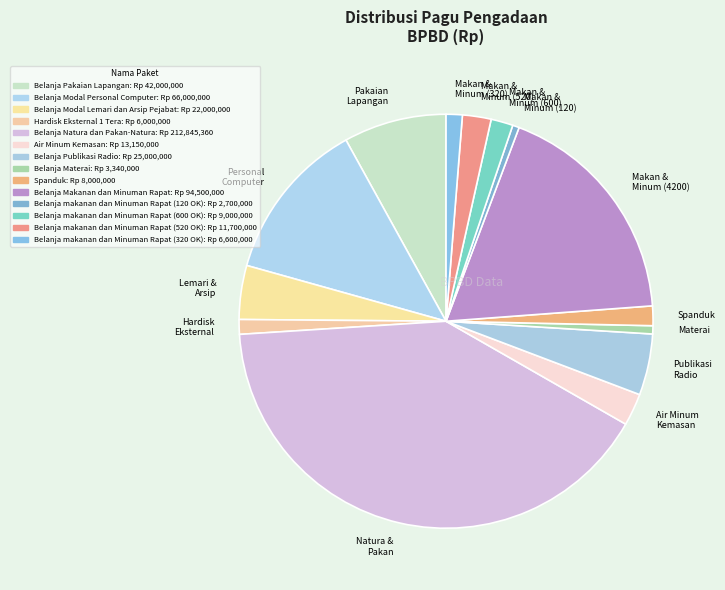

True or false: Hardisk Eksternal accounts for 11% of the total.

False